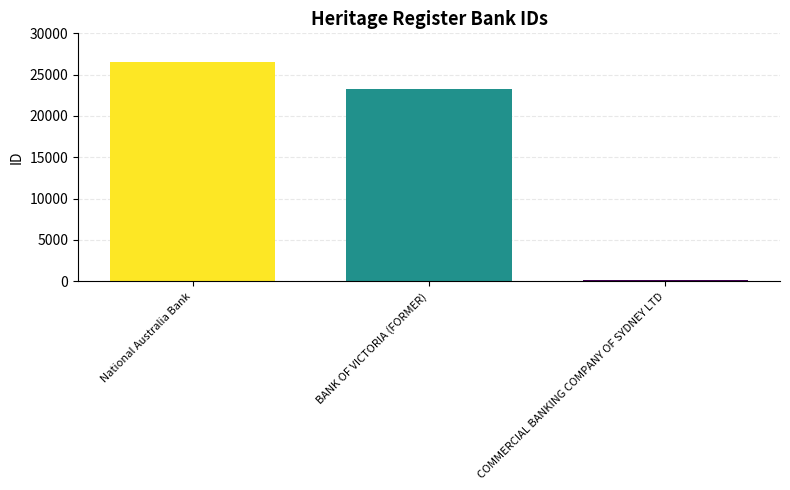

Where is the data nearest to the value 13350?

BANK OF VICTORIA (FORMER)